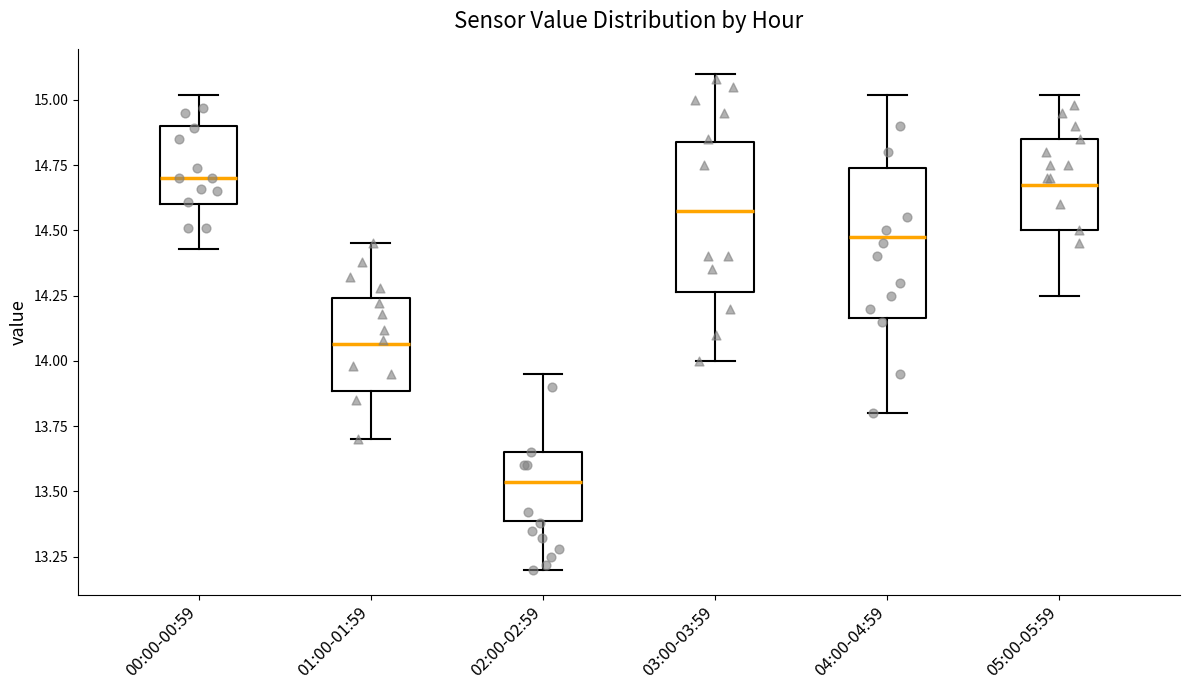

Which box has the lowest median line?

02:00-02:59